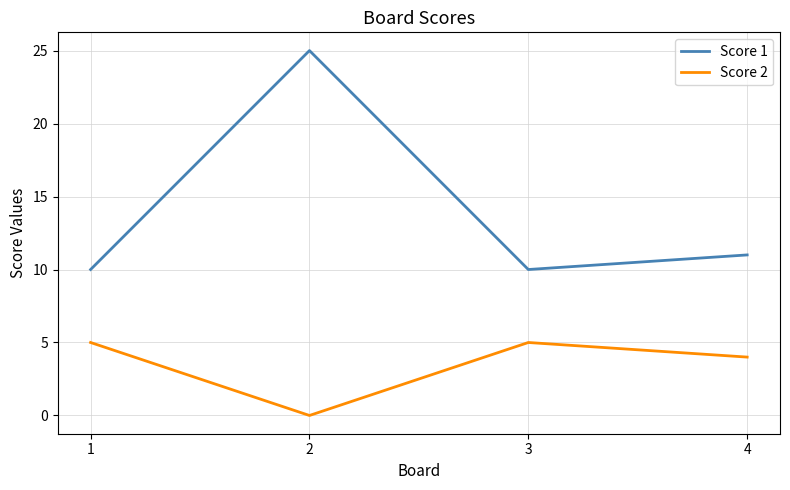

Read the Score 1 value at 4.

11